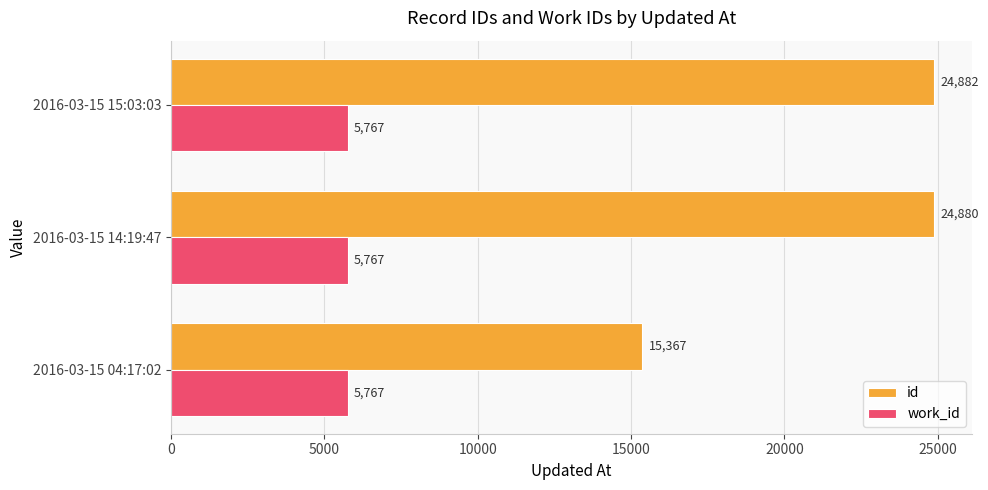

Which category has the highest value across all series?

2016-03-15 15:03:03